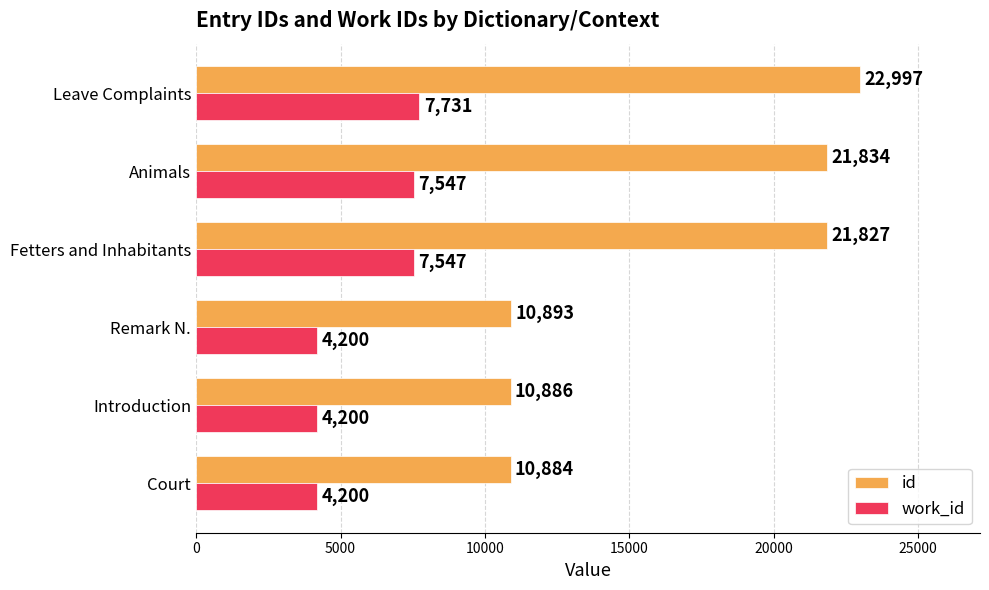

What is the highest value of the work_id series?

7731